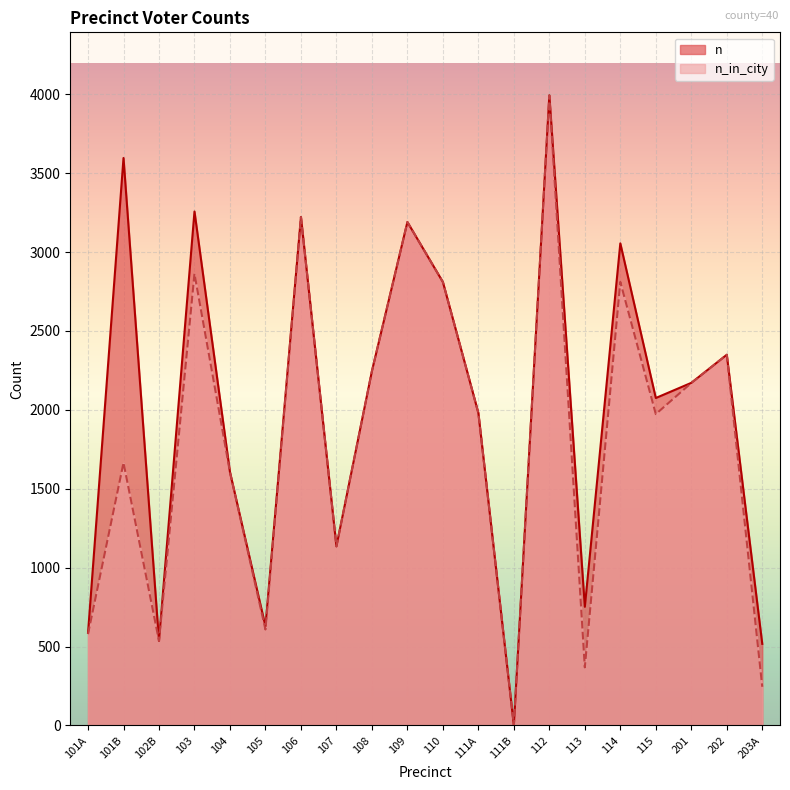

Reading left to right, extract all data points from this chart.

n: 586	3596	536	3257	1605	628	3222	1135	2245	3190	2810	1980	1	3993	752	3055	2075	2171	2349	517
n_in_city: 579	1665	536	2863	1605	608	3222	1135	2245	3190	2810	1979	1	3992	368	2811	1973	2170	2349	245